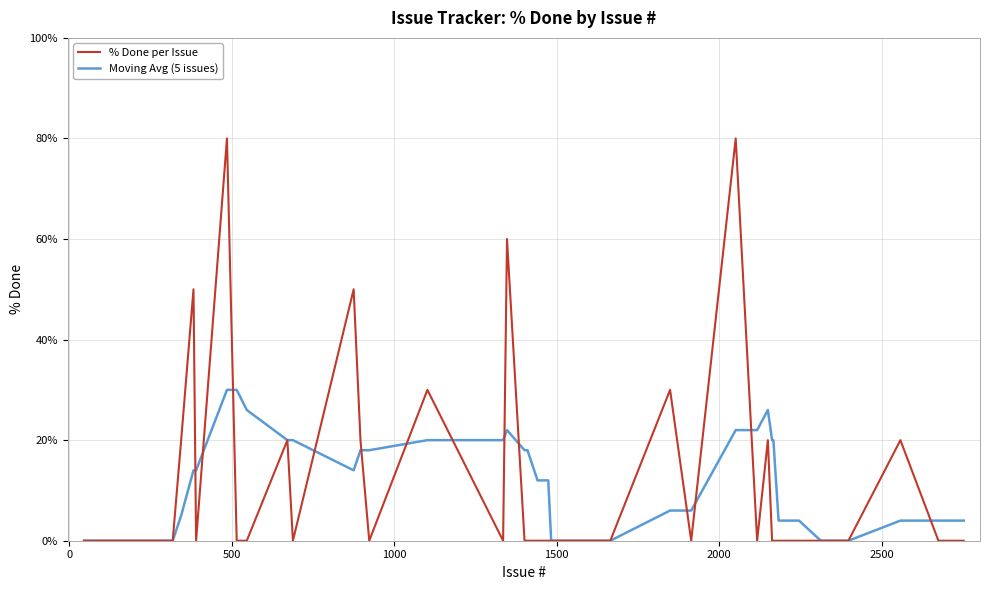

Which series has the widest spread of values?

% Done per Issue